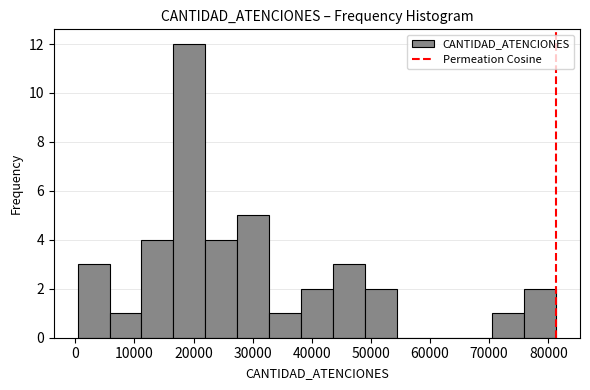

Reading left to right, transcribe this chart: for each bar, give the range it covers on the x-axis and its height. Neither the bar edges nor the heights are printed on the chart, so give them approximately, as read against the axes.

0 to 6000: 3
6000 to 11000: 1
11000 to 17000: 4
17000 to 22000: 12
22000 to 27000: 4
27000 to 33000: 5
33000 to 38000: 1
38000 to 44000: 2
44000 to 49000: 3
49000 to 54000: 2
54000 to 60000: 0
60000 to 65000: 0
65000 to 71000: 0
71000 to 76000: 1
76000 to 81000: 2